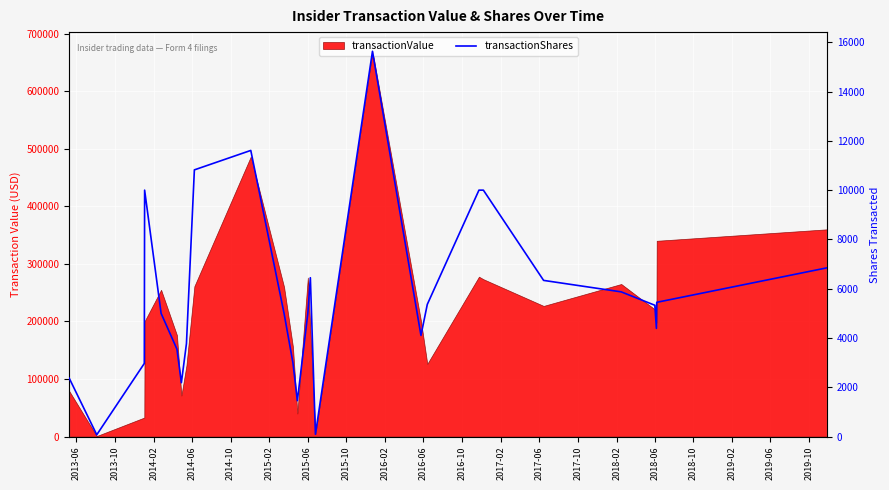

What is the greatest value displayed?

15636